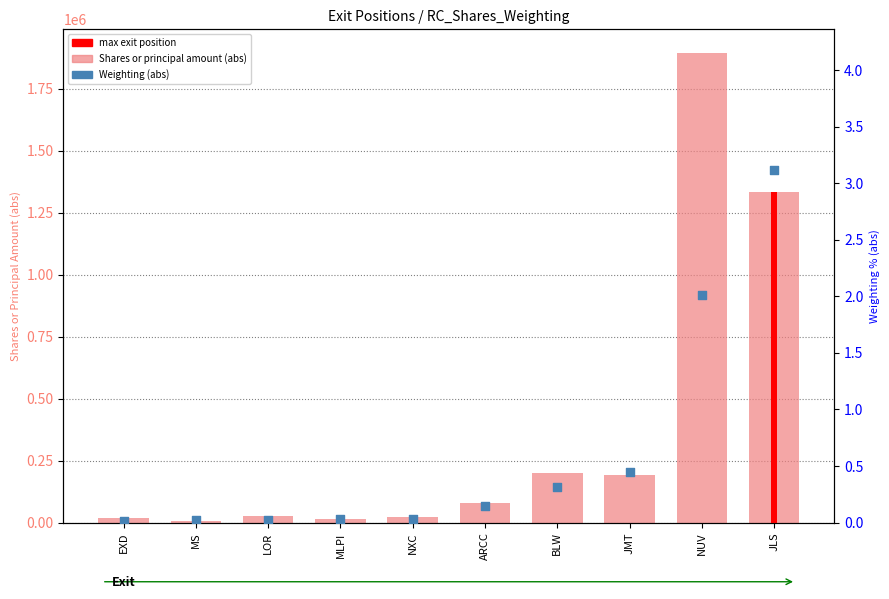

Is the value of Weighting (abs %) at NXC greater than the value of Shares or principal amount (abs) at NUV?

No